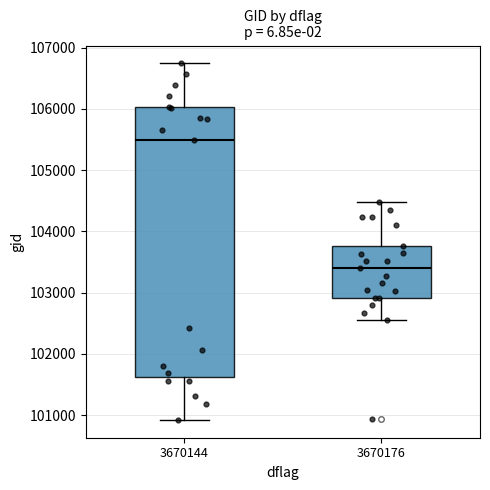

Which box is the tallest, from its lower edge to its upper edge?

3670144